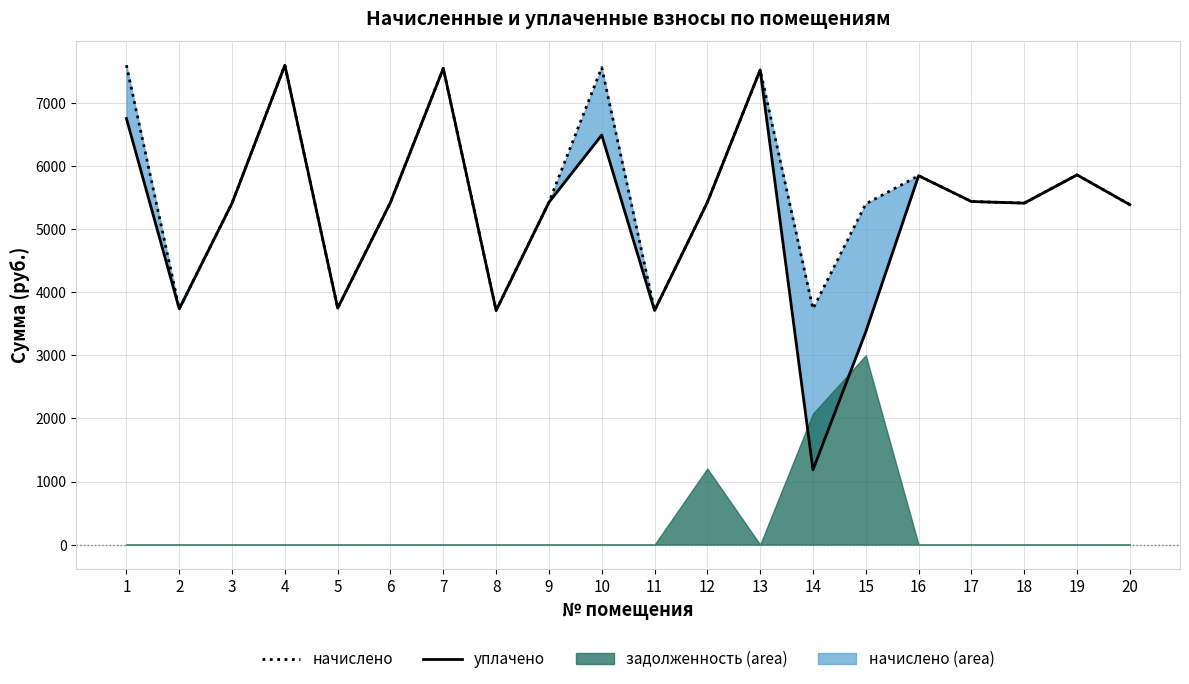

In начислено, how many points are lower than both neighbors (excluding endpoints)?

6